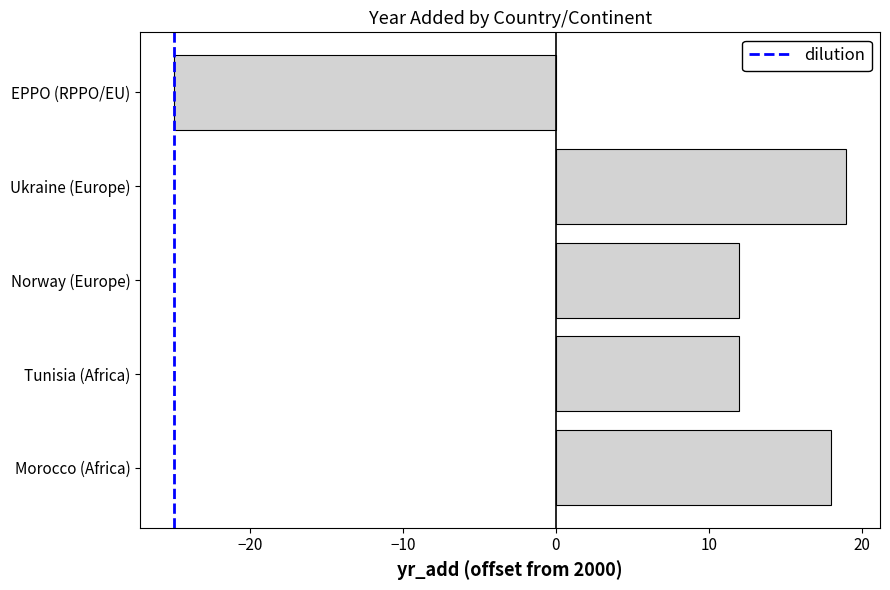

Reading bottom to top, what are all the values shown in this chart?

Morocco (Africa)=18	Tunisia (Africa)=12	Norway (Europe)=12	Ukraine (Europe)=19	EPPO (RPPO/EU)=-25